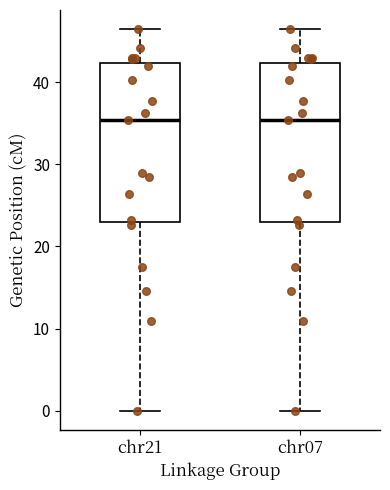

Reading left to right, read every box against the y-axis: the position of its median line, the range the box covers, and the ends of its whiskers. The values are not printed on the chart, so give them approximately, as read against the axis.

chr21: median 35, box 23 to 42, whiskers 0 to 46
chr07: median 35, box 23 to 42, whiskers 0 to 46